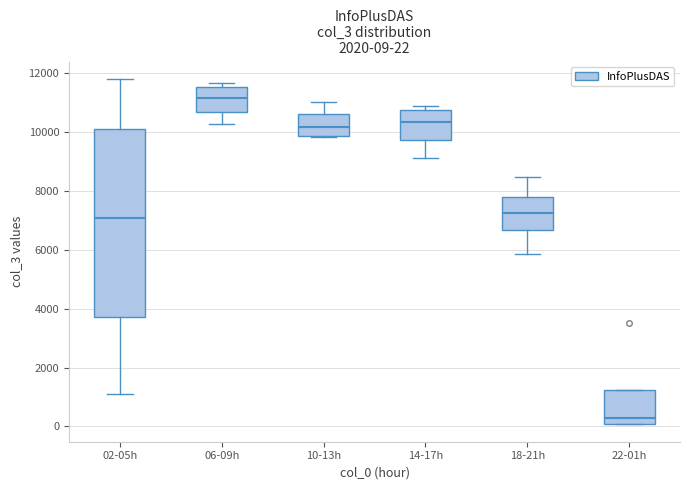

Comparing the boxes themselves (not the whiskers), which one is the tallest?

02-05h